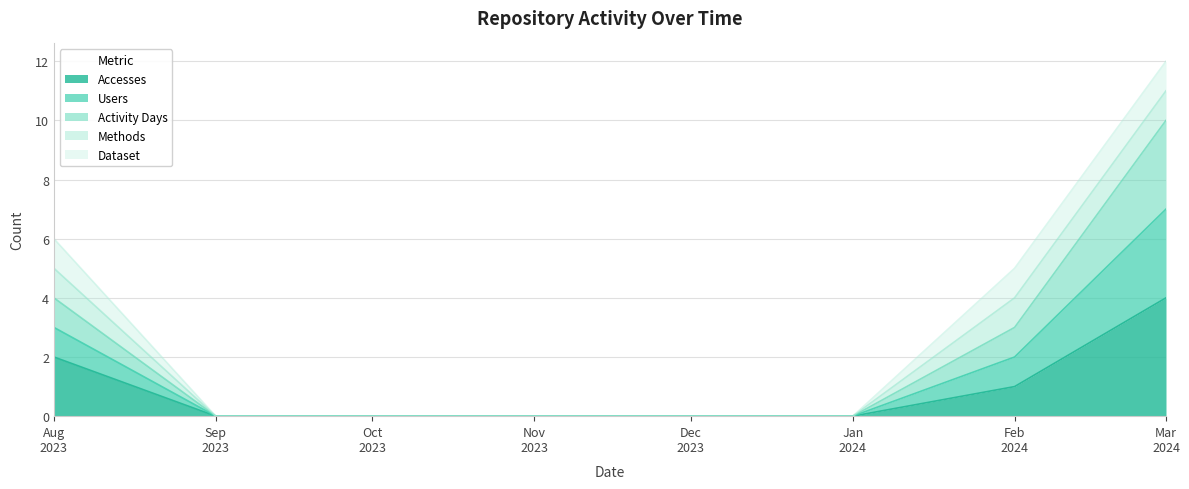

True or false: Activity Days and Users cross at least once.

False